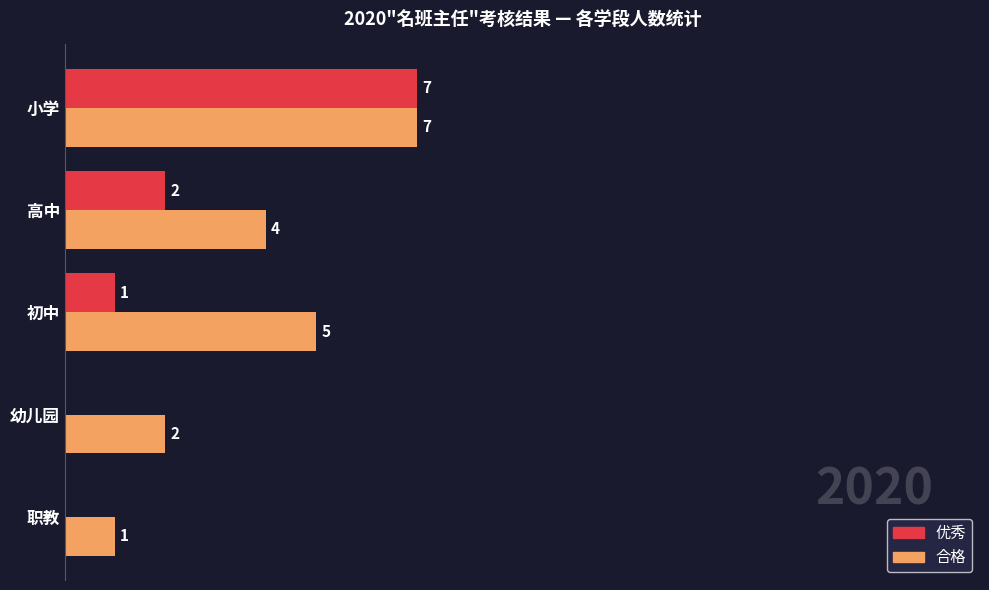

Which series has the widest spread of values?

优秀